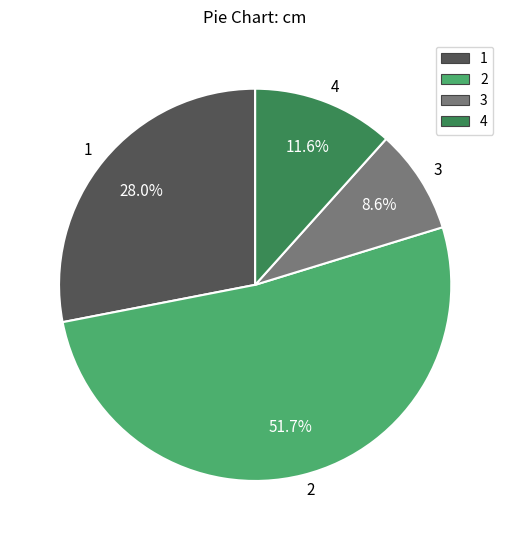

How much of the chart is everything except 3?

91.4%